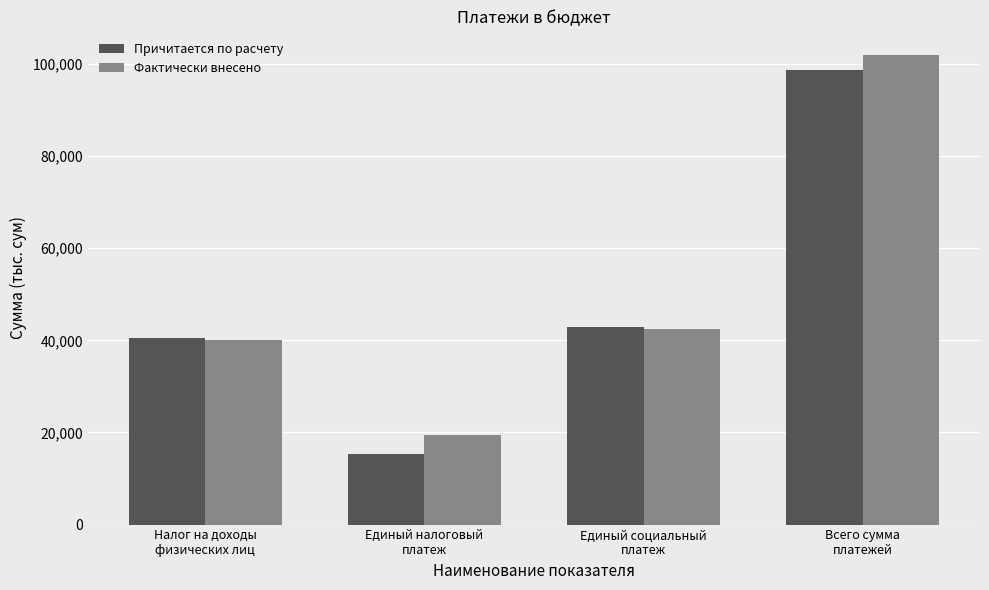

Does the chart contain stacked bars?

No